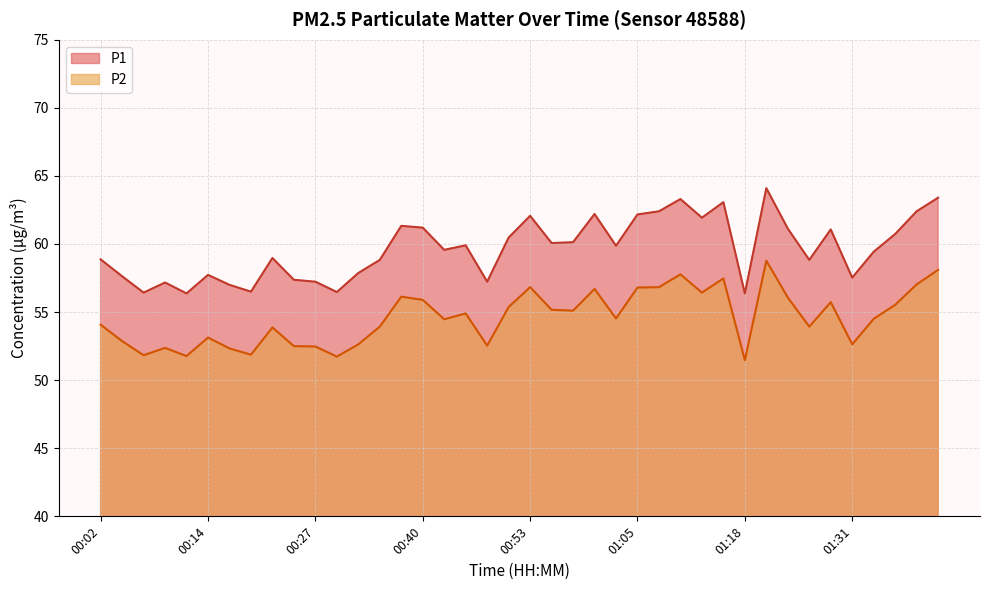

Read the P1 value at 00:20.

56.5